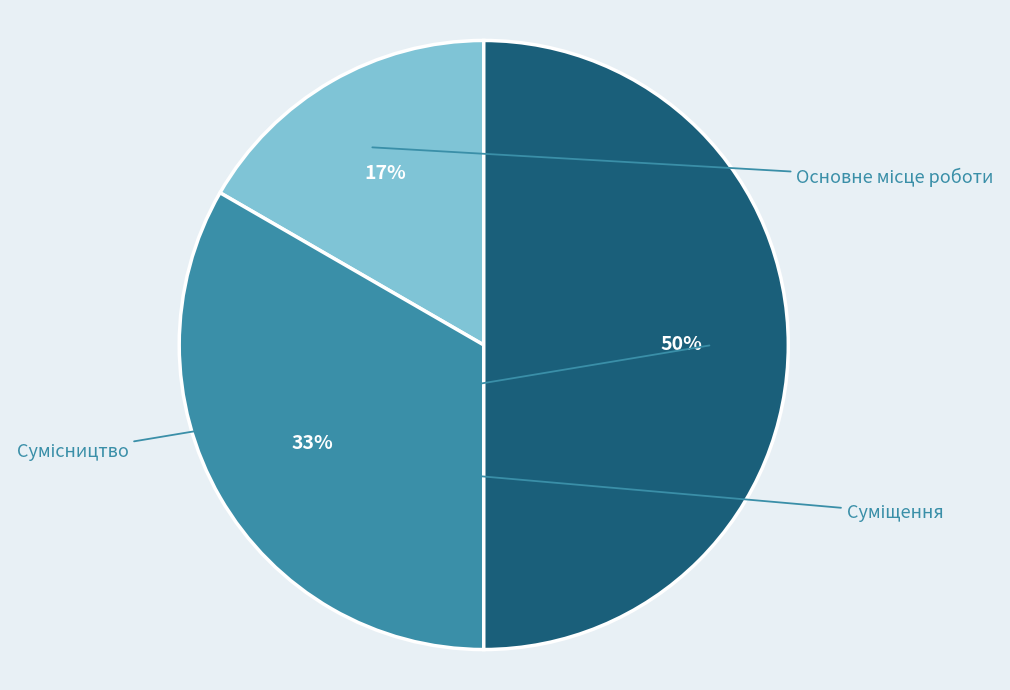

To the nearest percent, what is the difference between the largest and smallest slice percentages?

33%